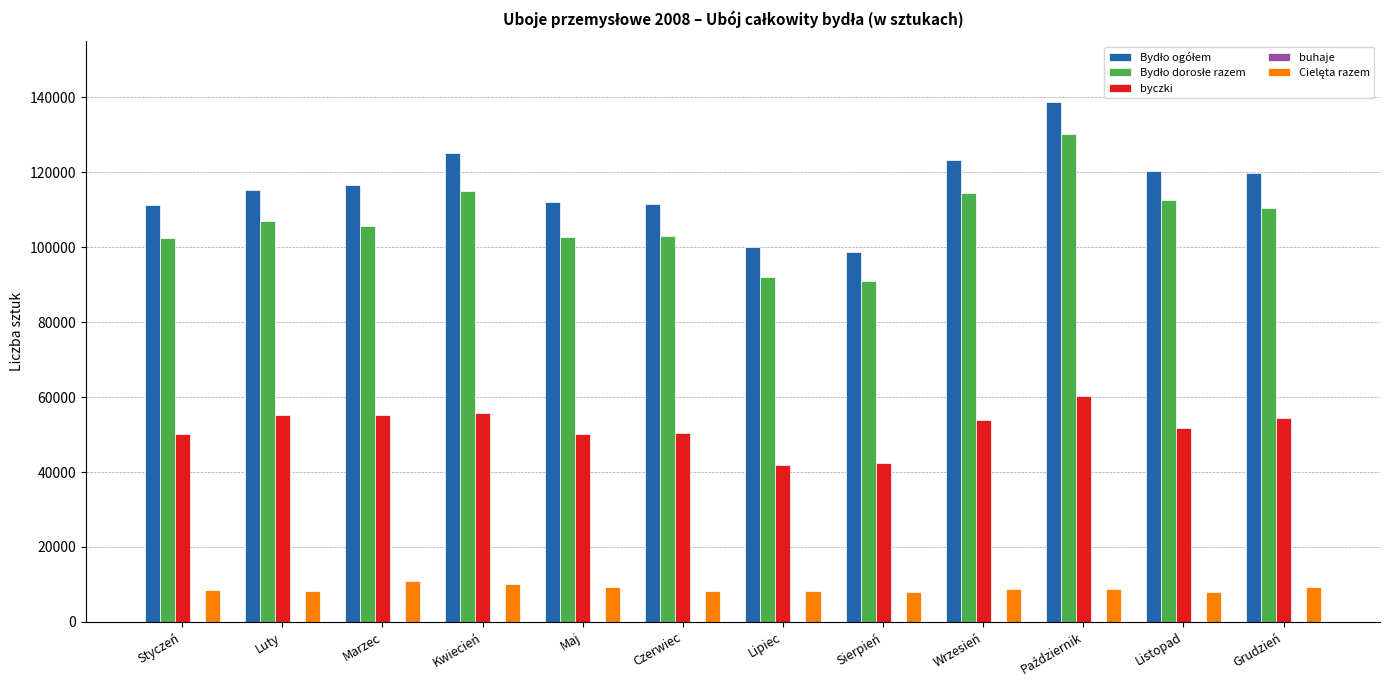

What is the sum of all byczki values?

622032